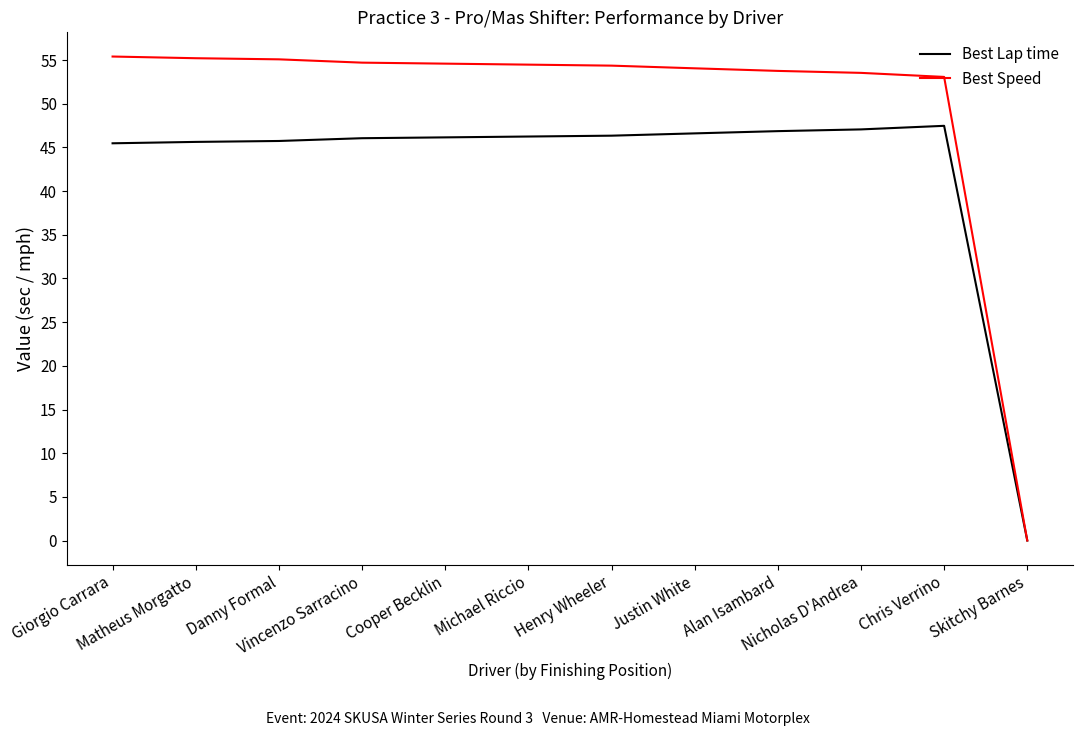

What position from the left is Skitchy Barnes?

12